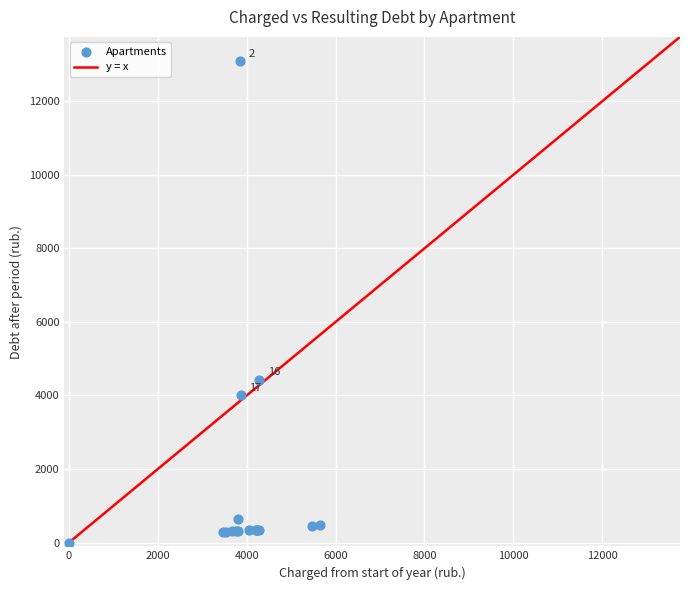

What Y value in the scatter plot is closest to 6546?

4430.3